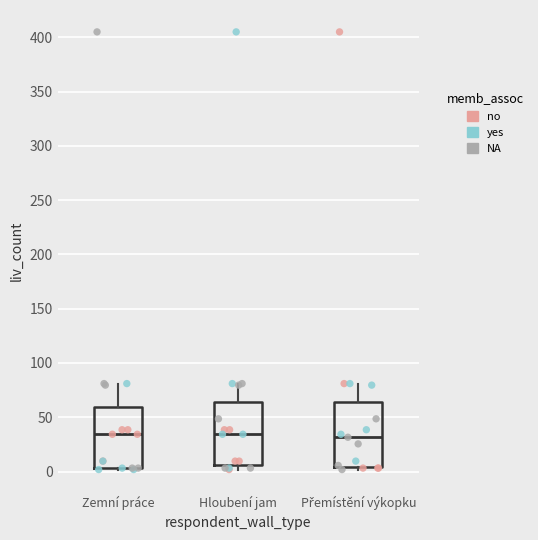

Reading left to right, read every box against the y-axis: the position of its median line, the range the box covers, and the ends of its whiskers. The values are not printed on the chart, so give them approximately, as read against the axis.

Zemní práce: median 35, box 5 to 60, whiskers 0 to 80
Hloubení jam: median 35, box 5 to 65, whiskers 0 to 80
Přemístění výkopku: median 30, box 5 to 65, whiskers 0 to 80